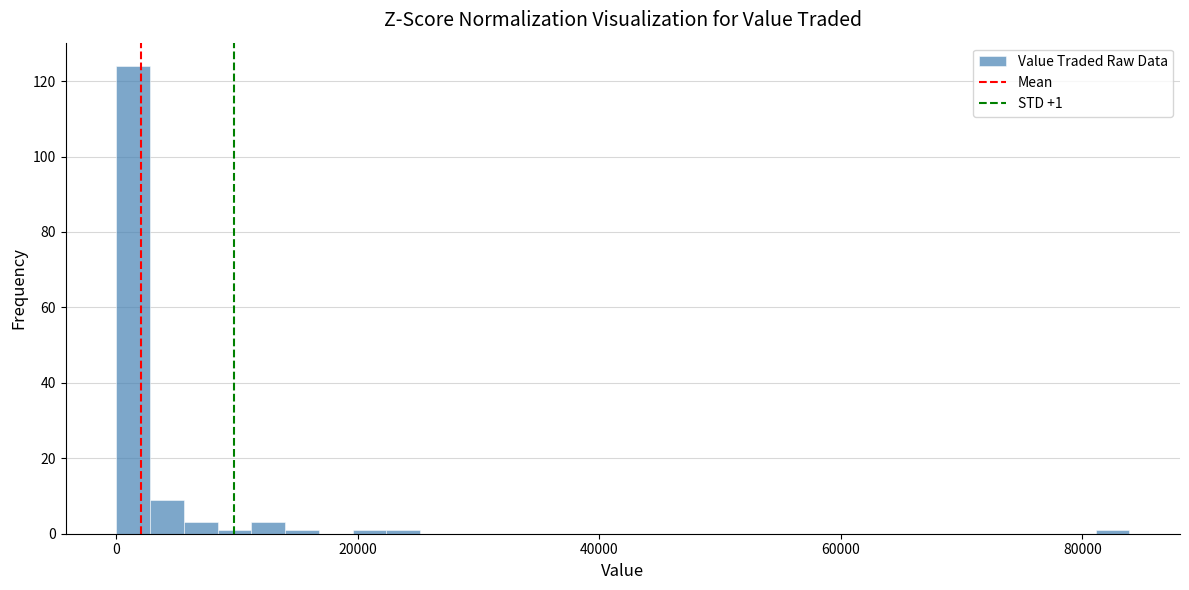

Around what value on the x-axis is the tallest bar? Give the approximate position of its centre, as read against the axis.

2000